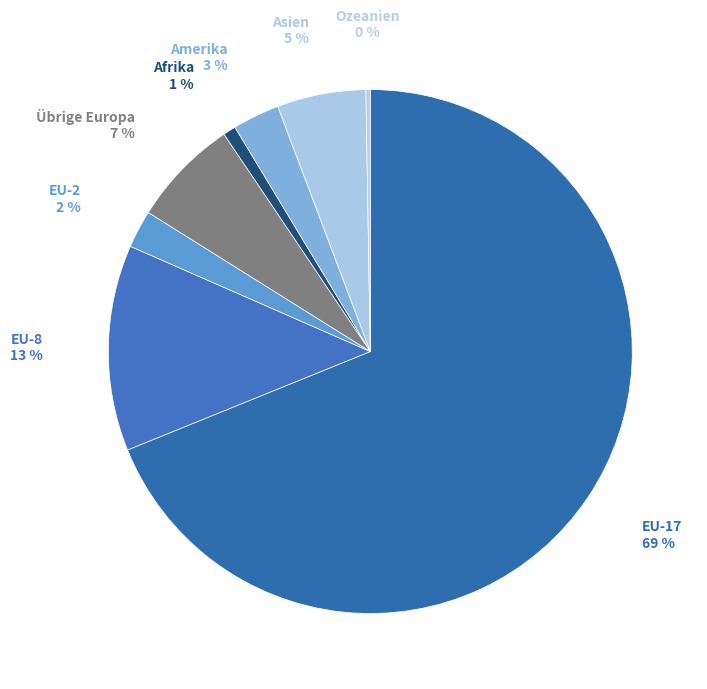

Do EU-2 and EU-17 together represent more than half of the pie?

Yes